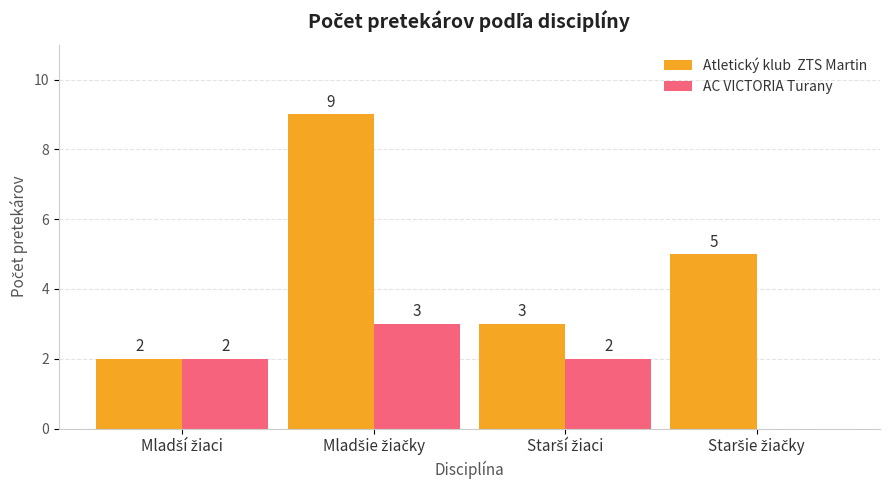

What is the maximum value shown in the chart?

9